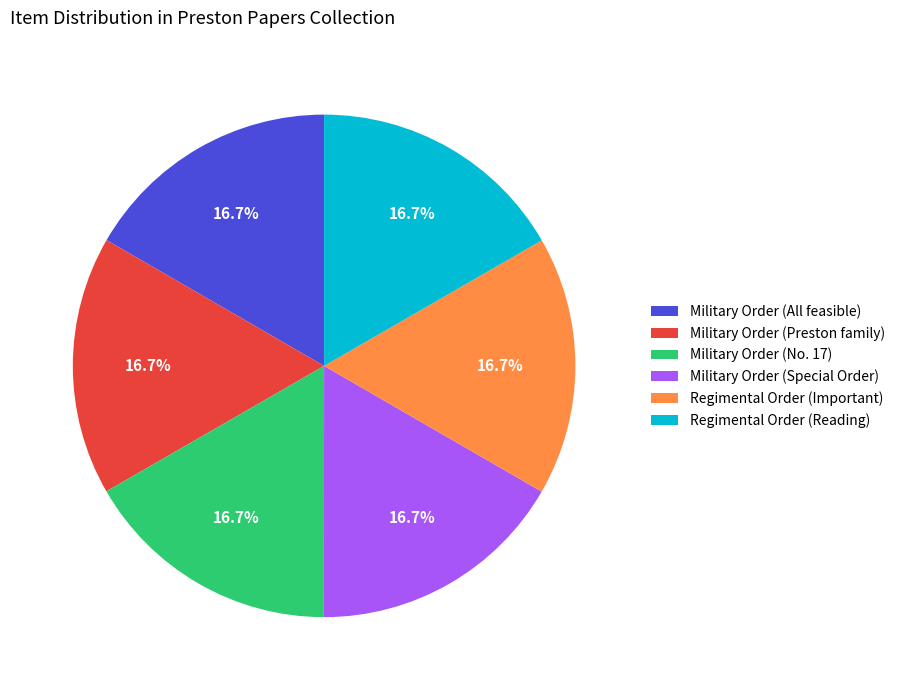

Is there a majority slice in this chart?

No